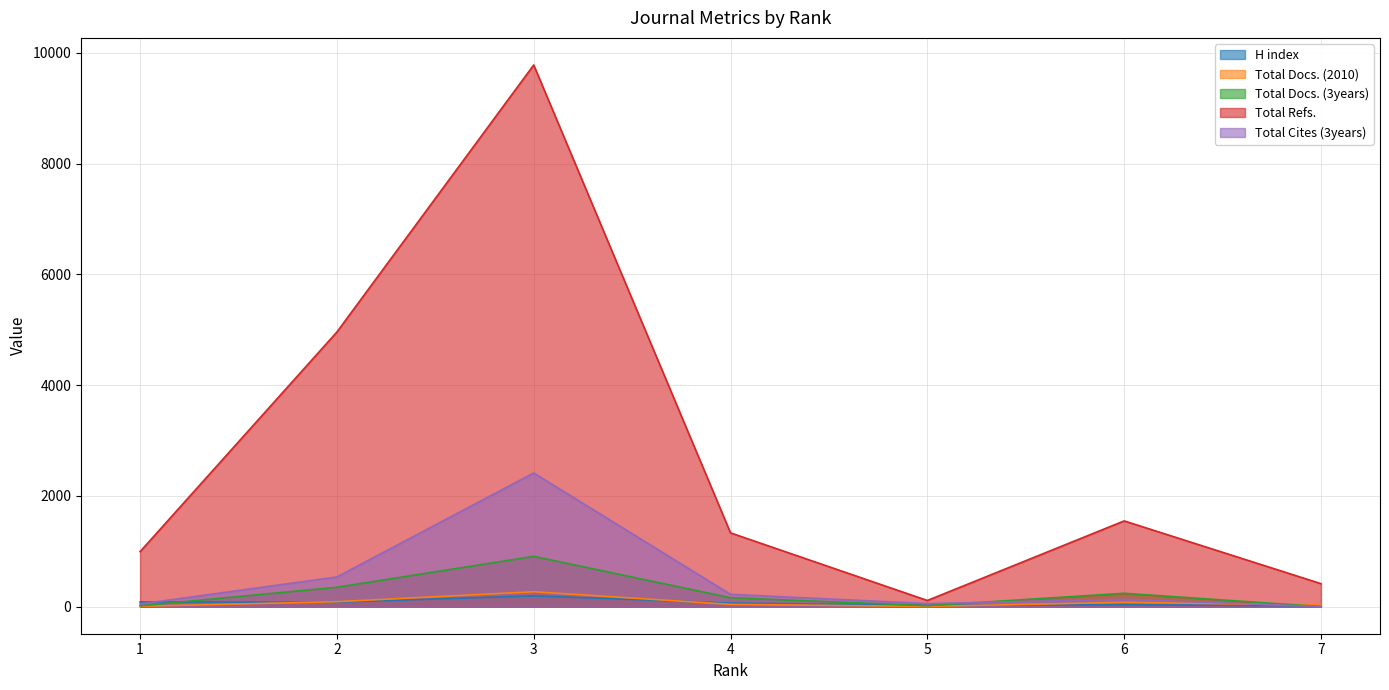

What is the average value of the H index series?

71